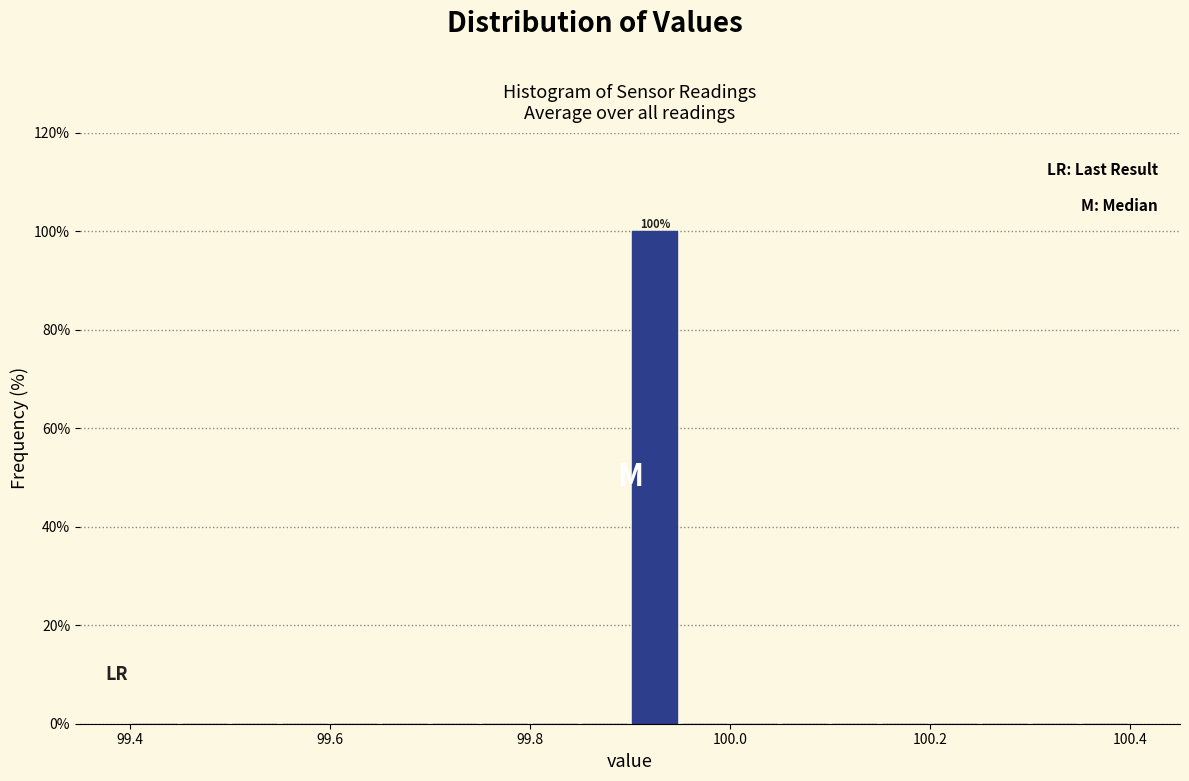

Read against the x-axis, roughly where is the centre of the tallest bar?

99.92